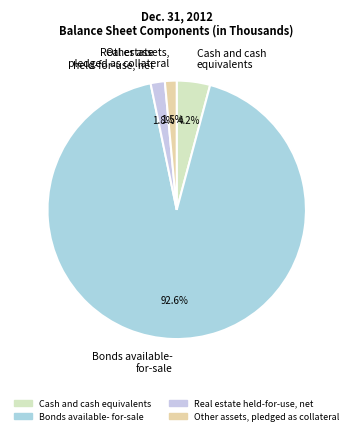

What is the ratio of the value at Cash and cash equivalents to the value at Other assets, pledged as collateral?

2.8